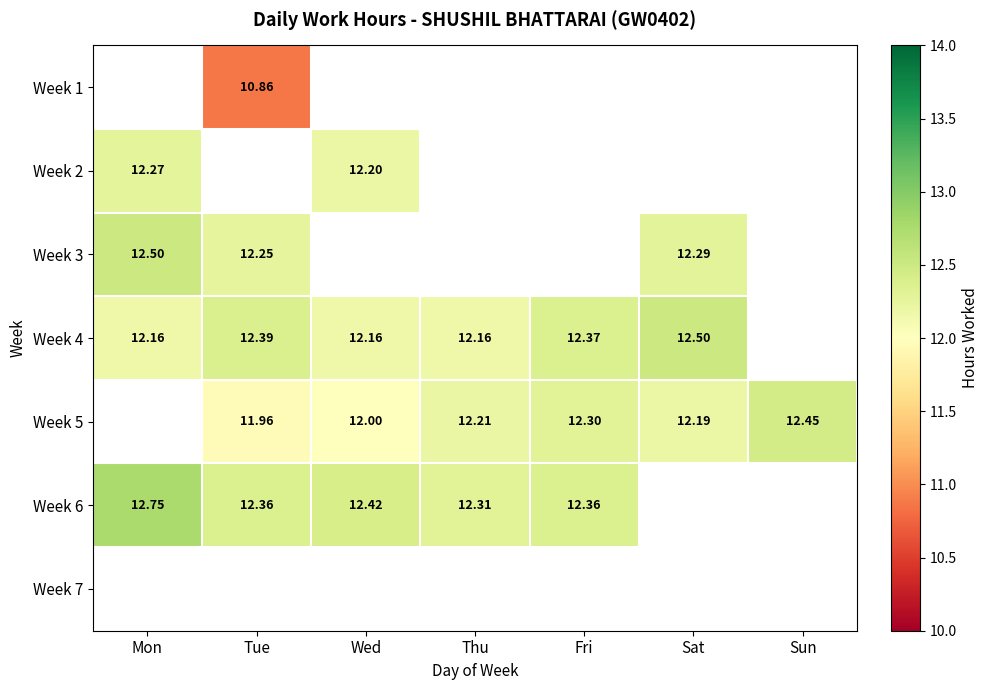

List the series in order of their peak value, lowest first.

Week 7, Week 1, Week 2, Week 5, Week 3, Week 4, Week 6